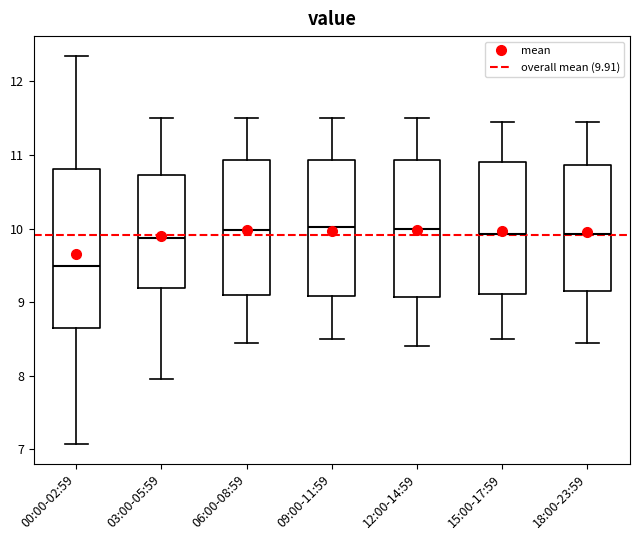

Reading left to right, read every box against the y-axis: the position of its median line, the range the box covers, and the ends of its whiskers. The values are not printed on the chart, so give them approximately, as read against the axis.

00:00-02:59: median 9.5, box 8.7 to 10.8, whiskers 7.1 to 12.4
03:00-05:59: median 9.9, box 9.2 to 10.7, whiskers 8.0 to 11.5
06:00-08:59: median 10.0, box 9.1 to 10.9, whiskers 8.5 to 11.5
09:00-11:59: median 10.0, box 9.1 to 10.9, whiskers 8.5 to 11.5
12:00-14:59: median 10.0, box 9.1 to 10.9, whiskers 8.4 to 11.5
15:00-17:59: median 9.9, box 9.1 to 10.9, whiskers 8.5 to 11.5
18:00-23:59: median 9.9, box 9.2 to 10.9, whiskers 8.5 to 11.5